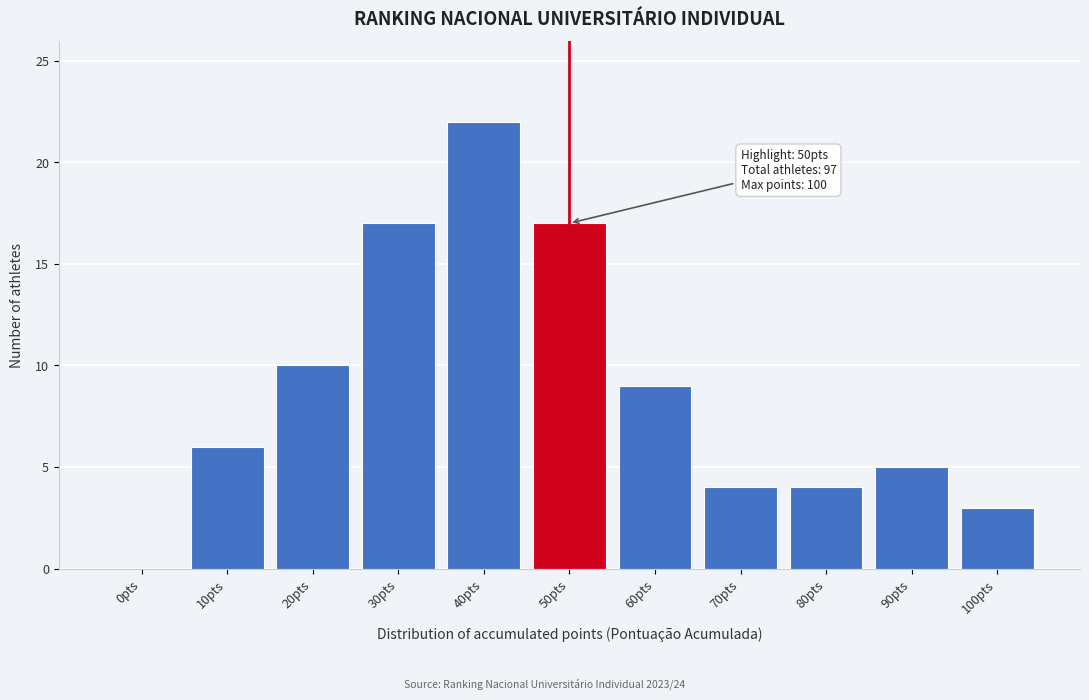

Reading right to left, what are all the values shown in this chart?

100pts=3	90pts=5	80pts=4	70pts=4	60pts=9	50pts=17	40pts=22	30pts=17	20pts=10	10pts=6	0pts=0